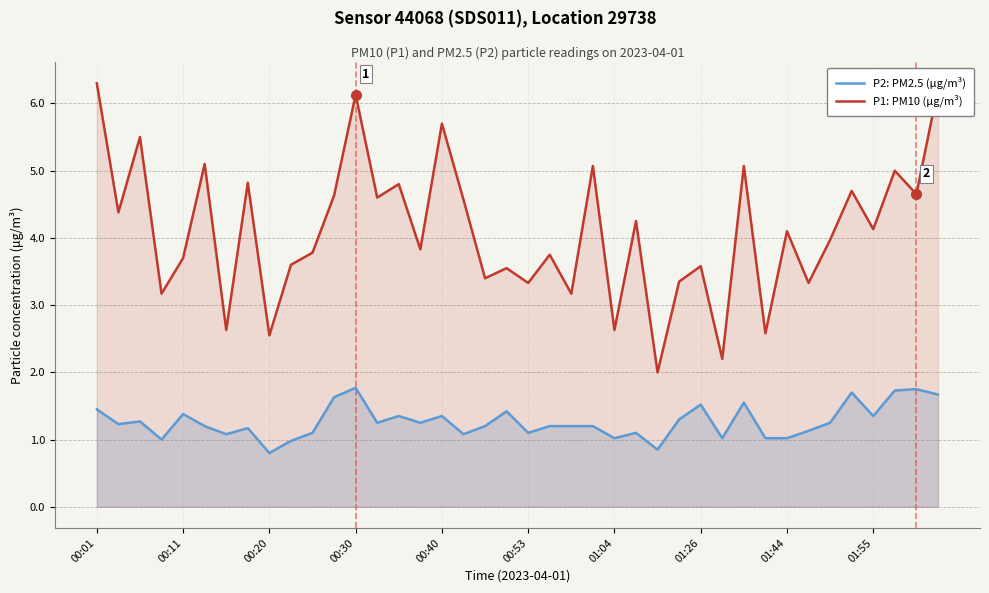

What is the difference between the maximum and minimum values in the P1: PM10 (μg/m³) series?

4.3